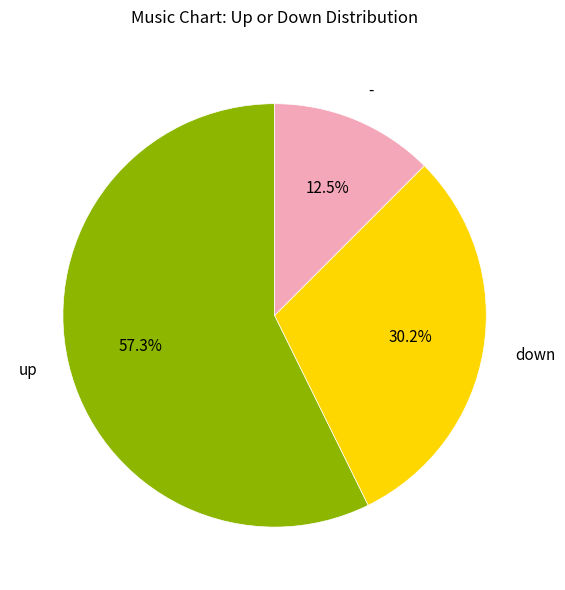

Rank the categories by value from lowest to highest.

-, down, up